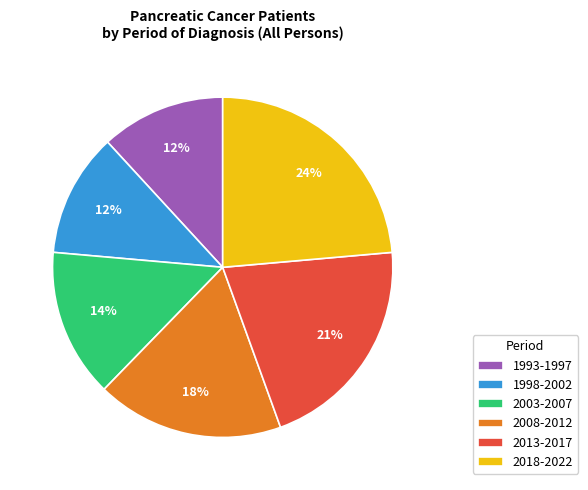

Does any single category account for the majority?

No